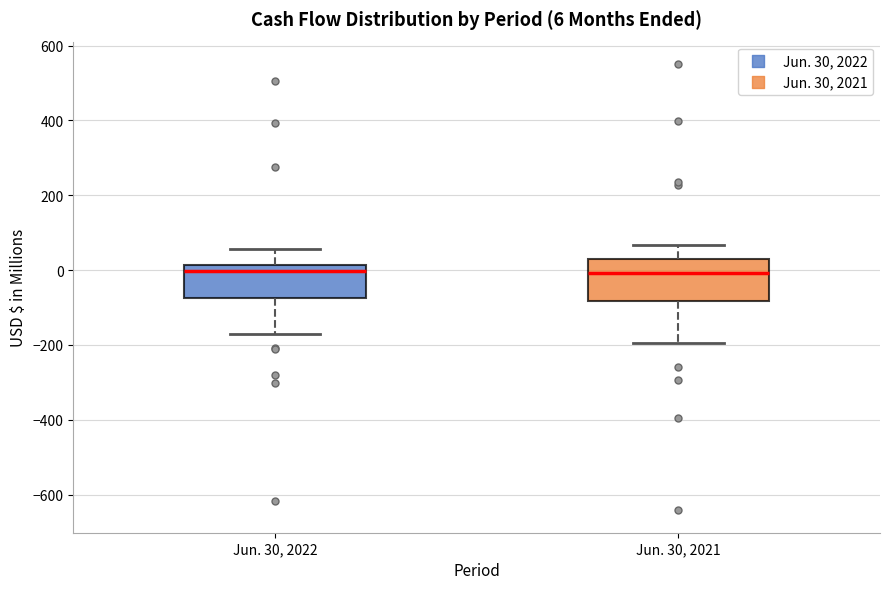

Comparing the boxes themselves (not the whiskers), which one is the tallest?

Jun. 30, 2021